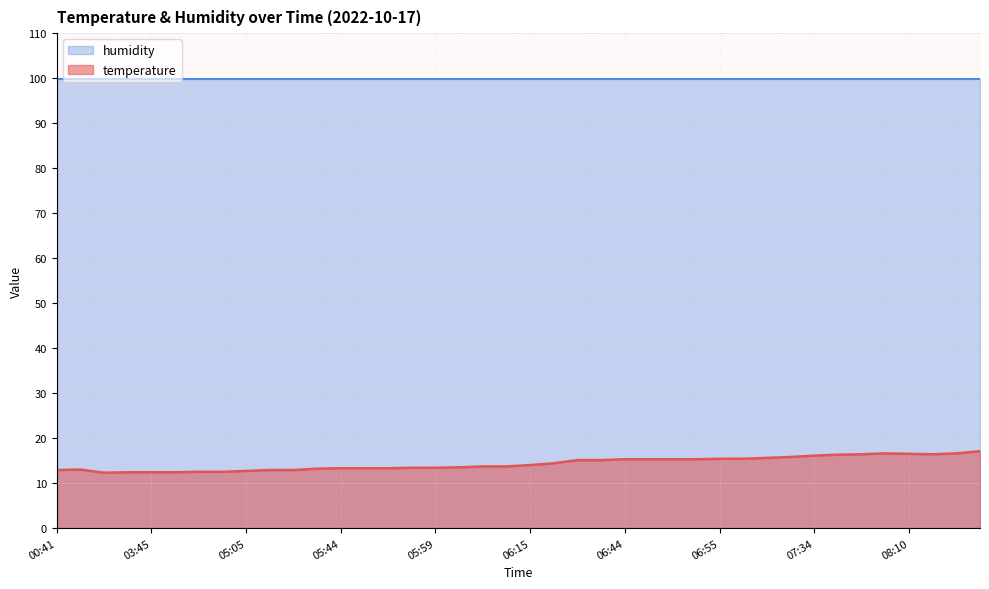

What is the spread (max minus min) of values at 00:41?

87.0